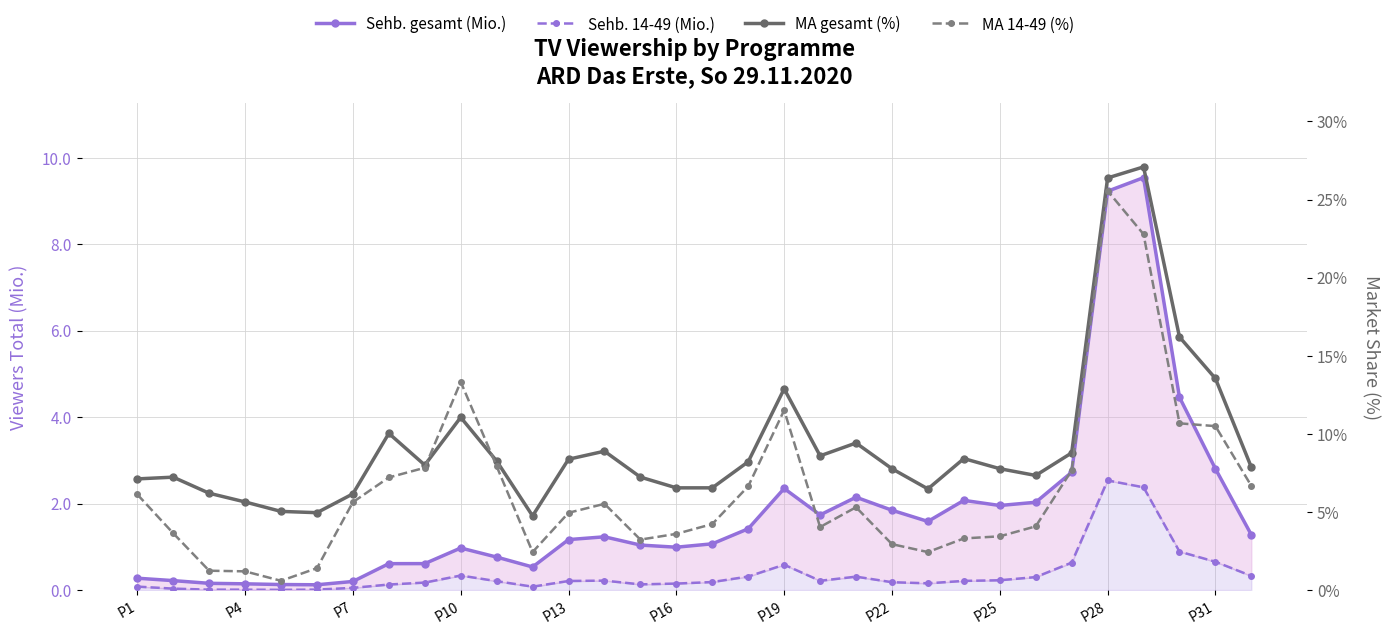

What is the difference between the maximum and minimum values in the Sehb. 14-49 (Mio.) series?

2.5